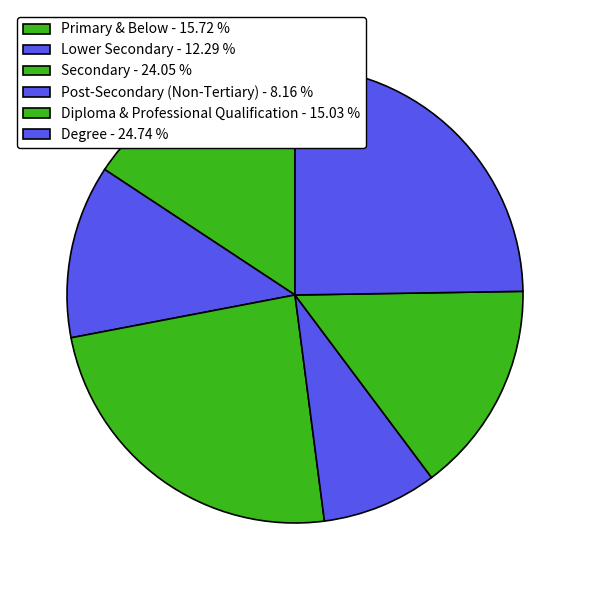

What percentage is the Post-Secondary (Non-Tertiary) slice, to the nearest percent?

8%